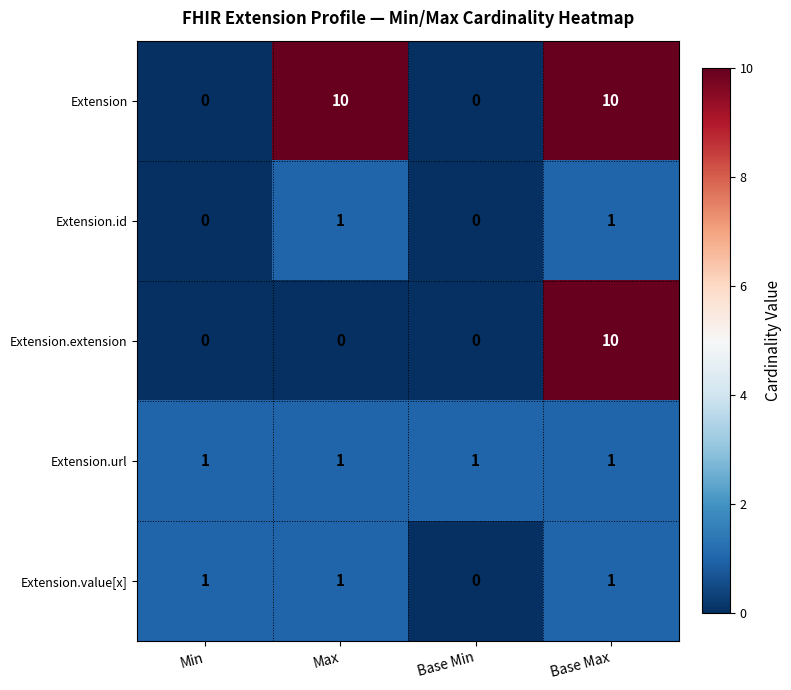

What is the spread (max minus min) of values at Min?

1